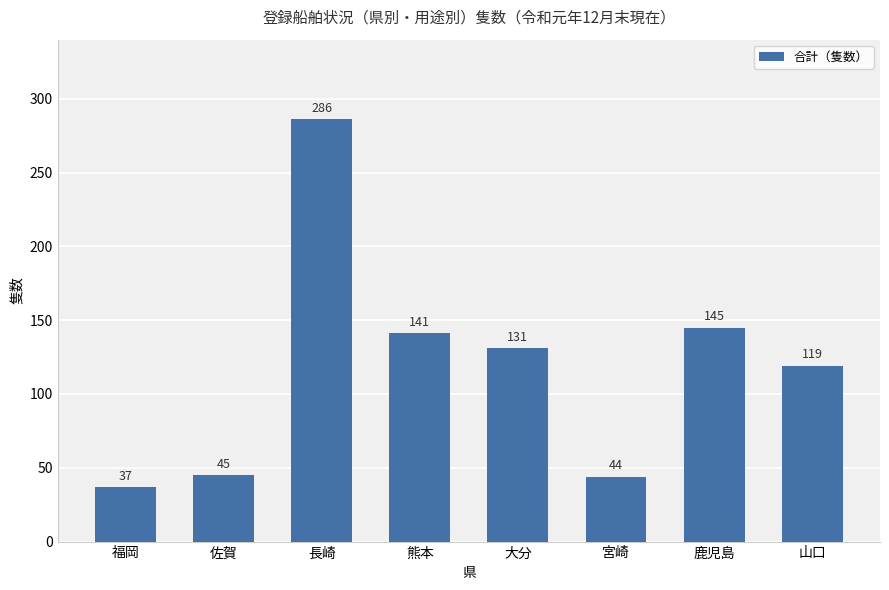

What position from the left is 福岡?

1